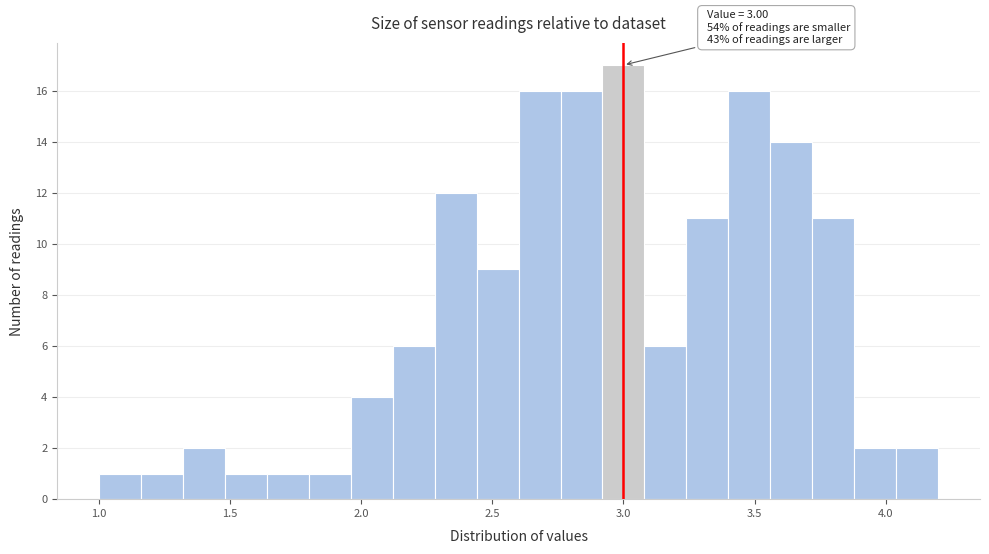

Around what value on the x-axis is the tallest bar? Give the approximate position of its centre, as read against the axis.

3.00